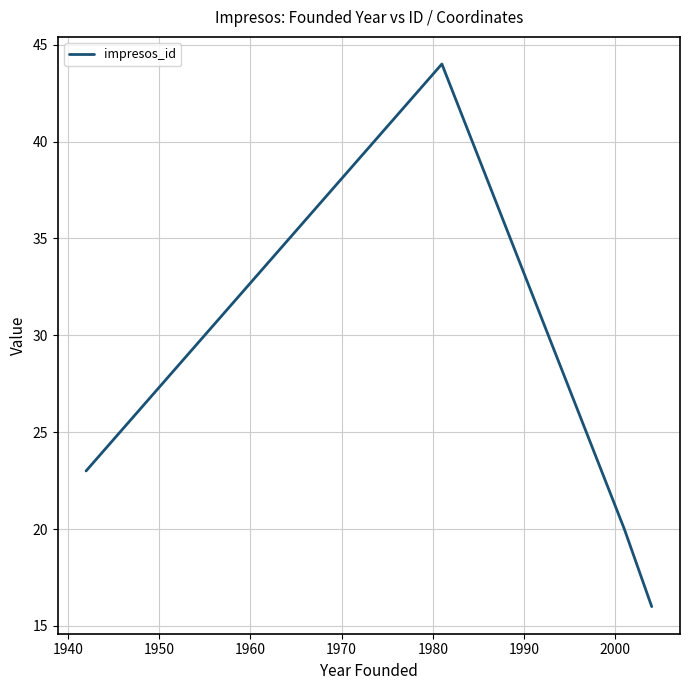

How many lines are shown in the chart?

1